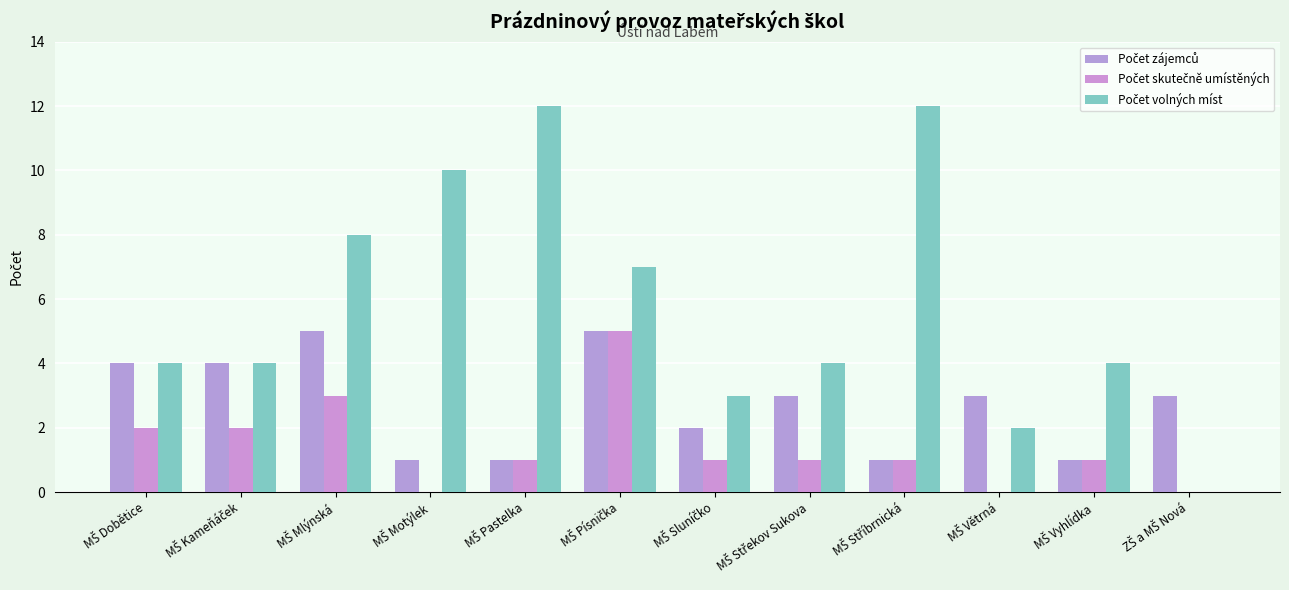

Is the value of Počet zájemců at MŠ Sluníčko greater than the value of Počet skutečně umístěných at MŠ Motýlek?

Yes